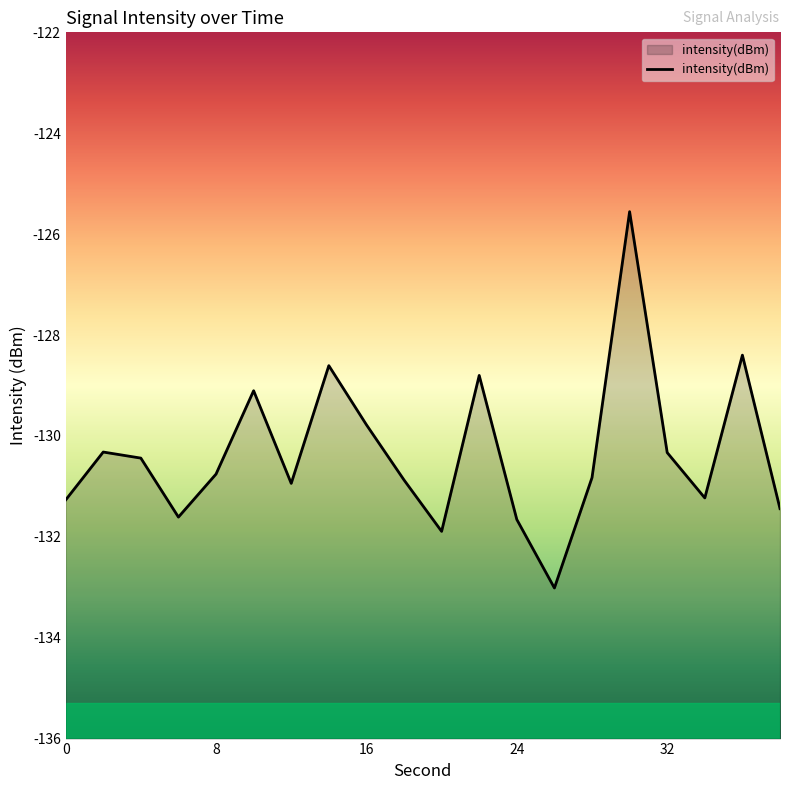

The value at 16 is -129.8. True or false?

True